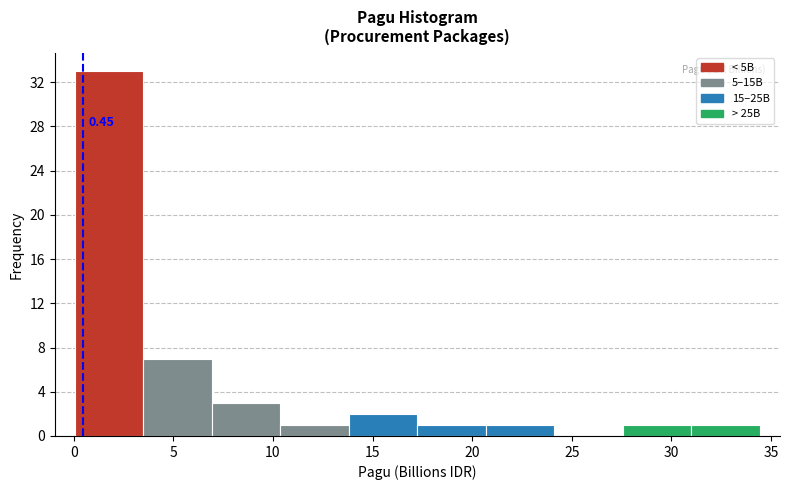

Which range on the x-axis has the tallest bar?

0.0 to 3.5